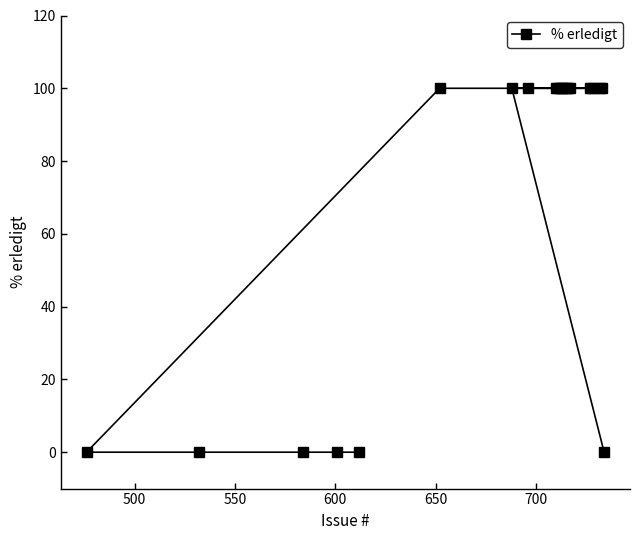

What is the value of the 18th point from the left?

100